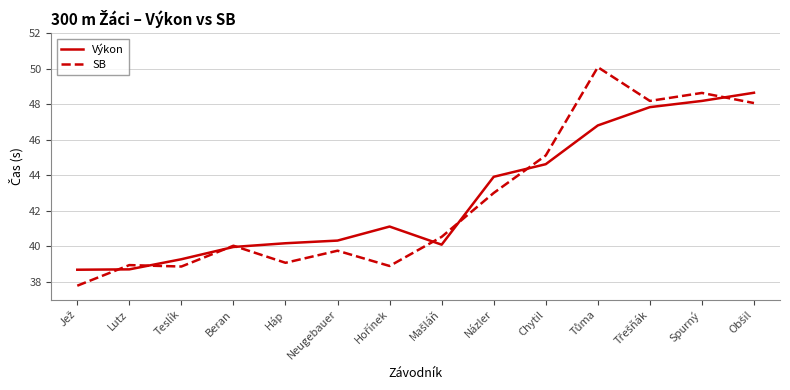

What is the lowest value of the Výkon series?

38.7